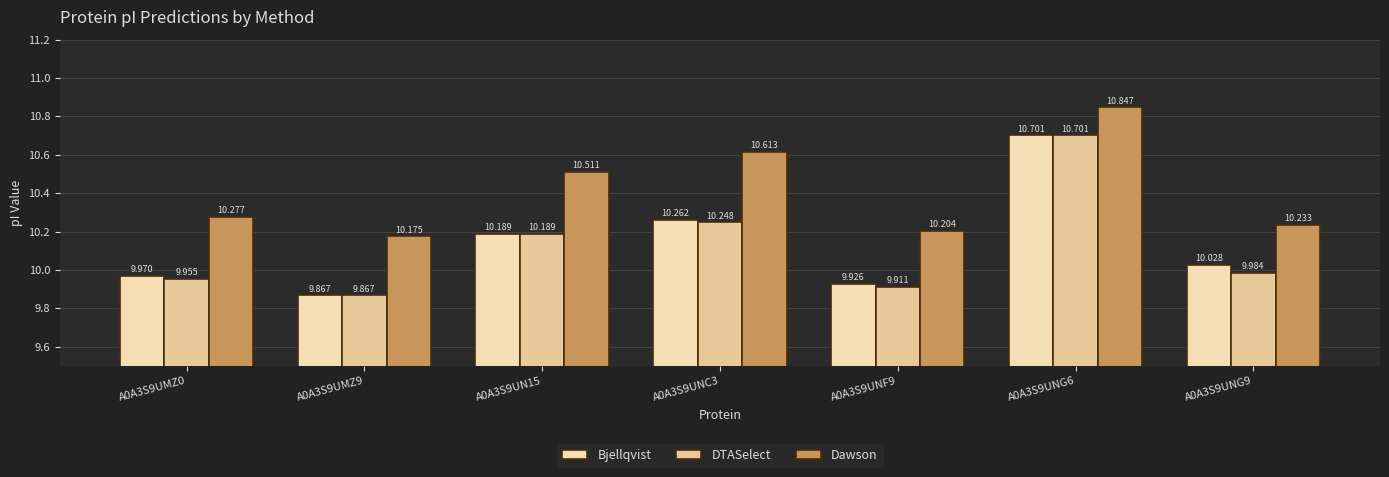

What is the sum of all Dawson values?

72.9